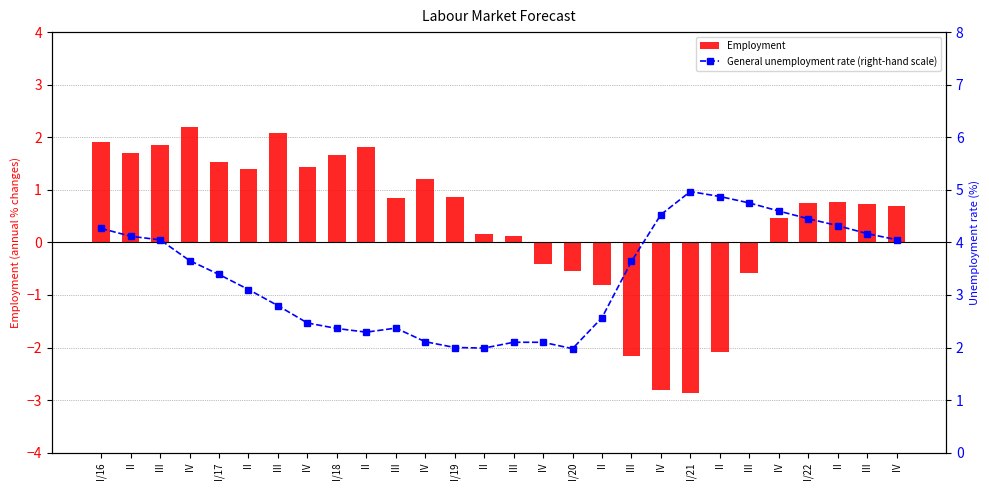

The Employment series shows 1.8 at II. True or false?

True